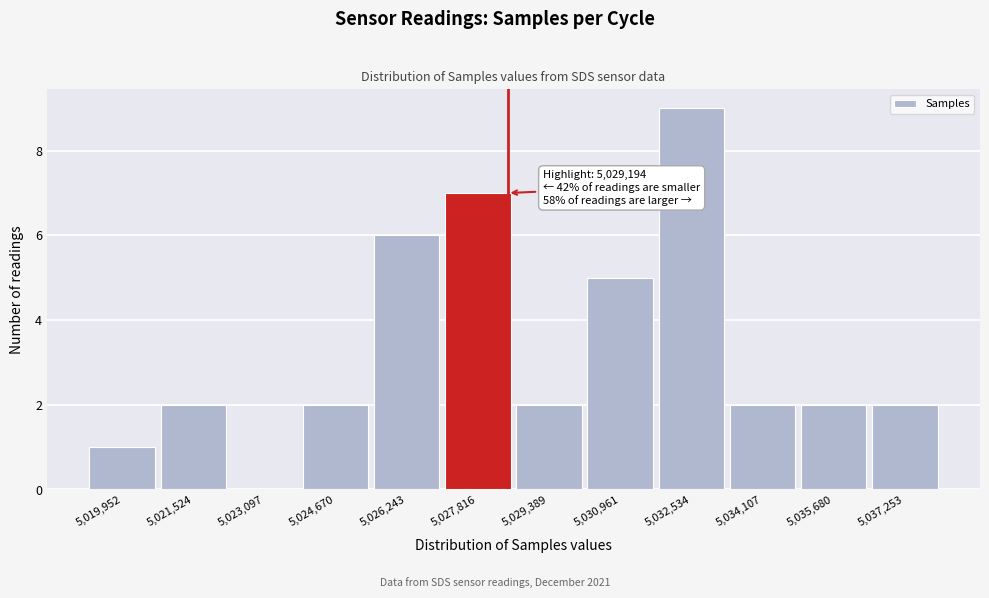

Reading left to right, extract all data points from this chart.

5,019,952=1	5,021,524=2	5,023,097=0	5,024,670=2	5,026,243=6	5,027,816=7	5,029,389=2	5,030,961=5	5,032,534=9	5,034,107=2	5,035,680=2	5,037,253=2